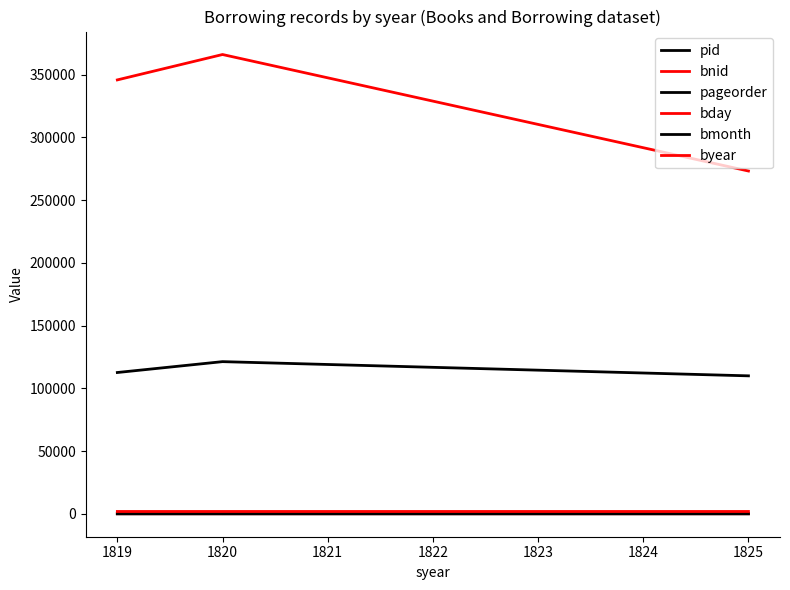

Does the chart have visible grid lines?

No